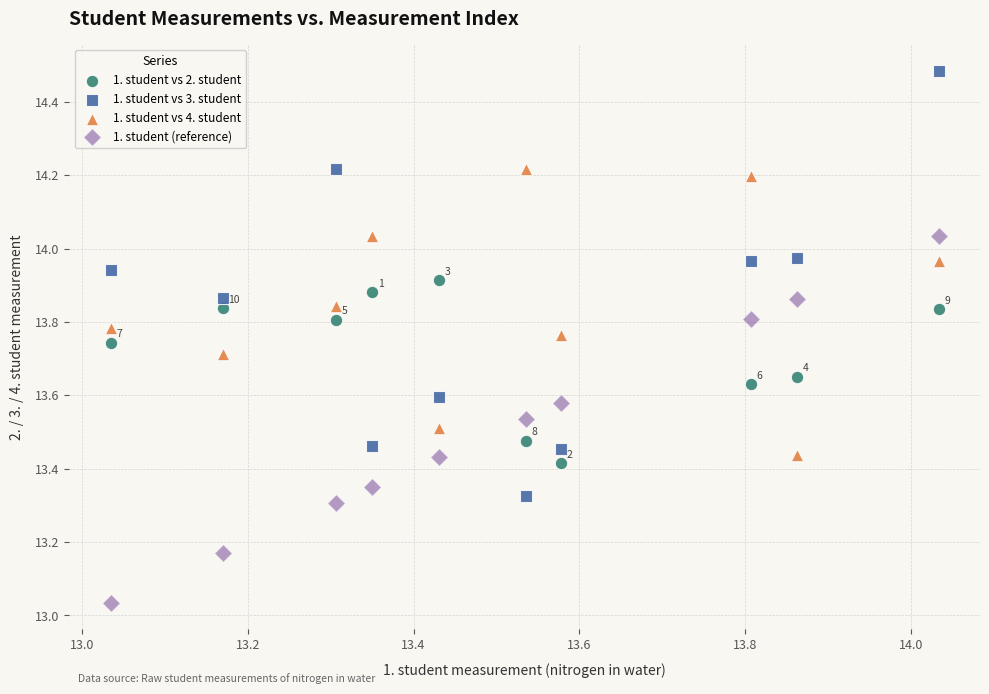

Which series reaches the minimum Y coordinate?

1. student (reference)